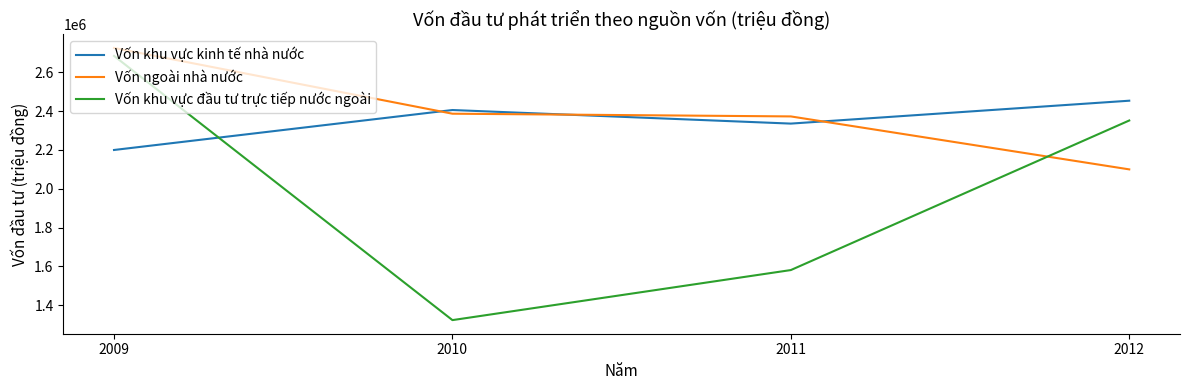

Which series has the largest range (max minus min)?

Vốn khu vực đầu tư trực tiếp nước ngoài